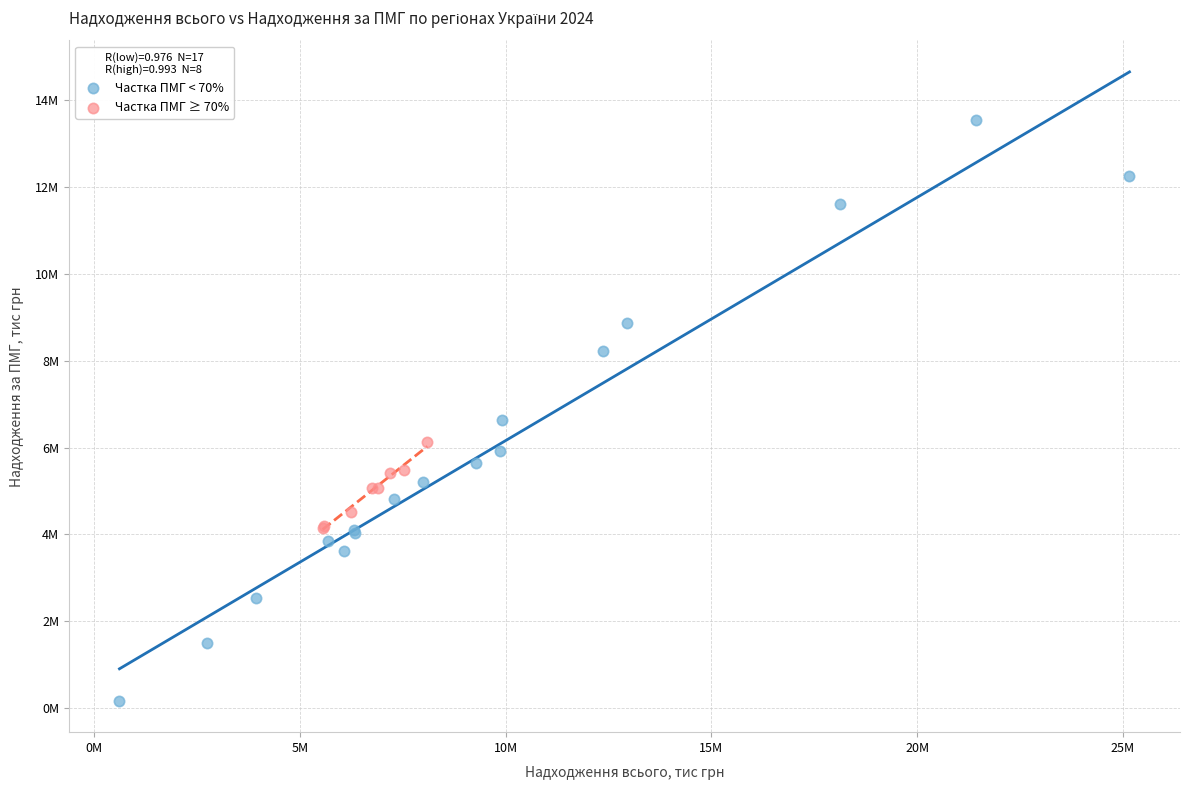

Which series reaches the minimum Y coordinate?

Частка ПМГ < 70%